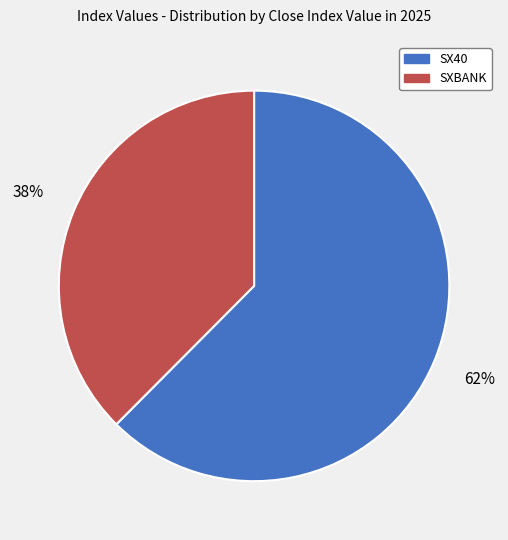

Count the number of slices in the pie.

2